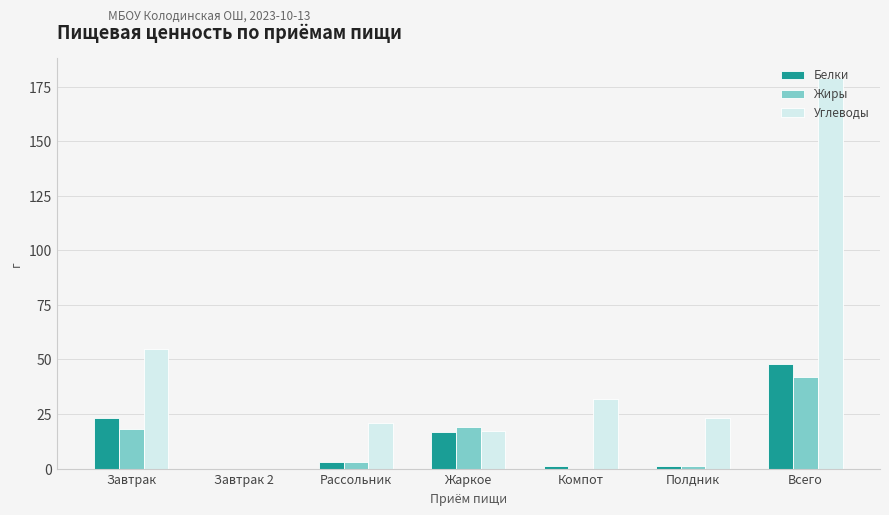

What is the maximum value shown in the chart?

179.0